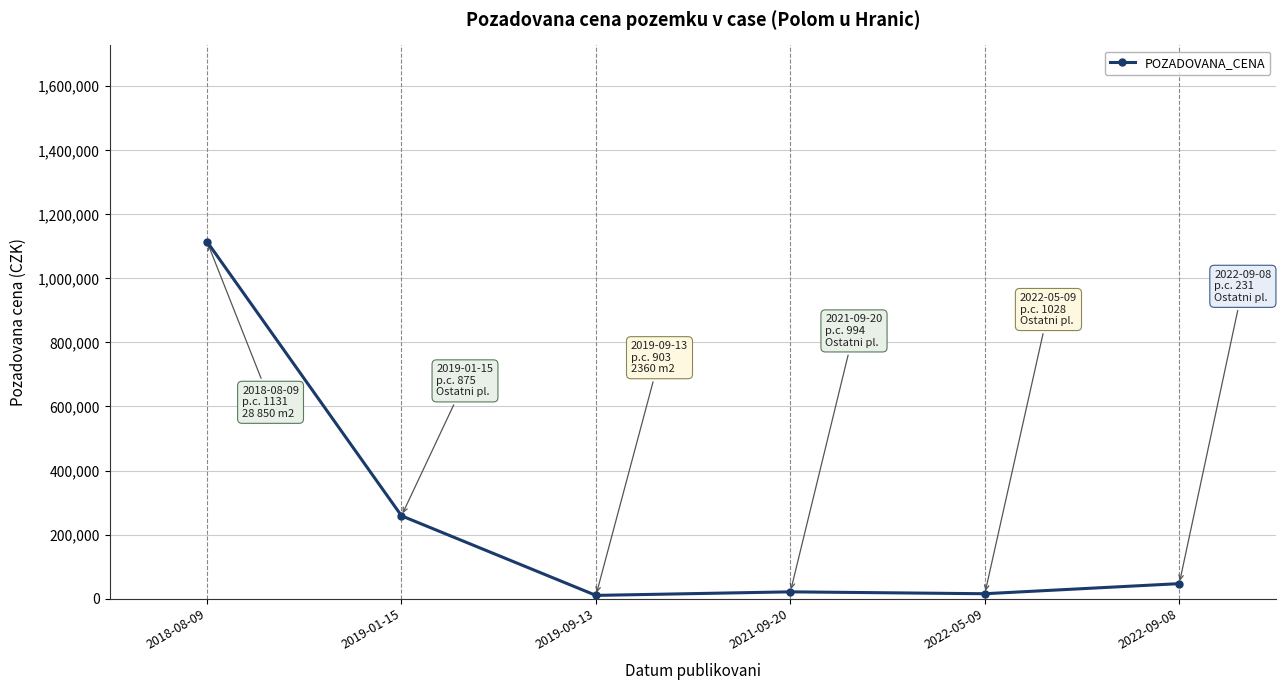

Count the number of categories in the chart.

6